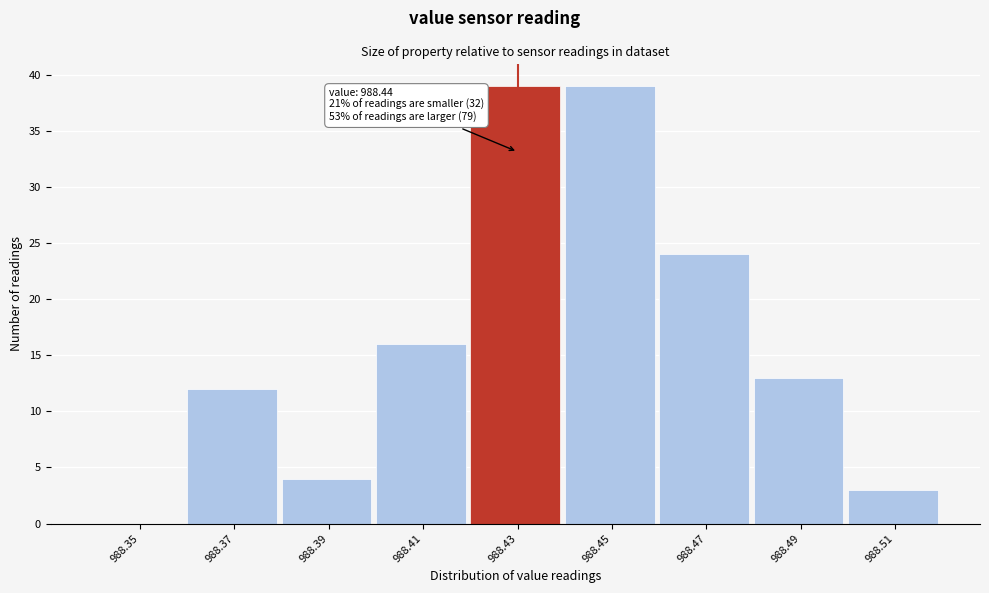

Reading right to left, transcribe all the data shown in this chart.

988.51=3	988.49=13	988.47=24	988.45=39	988.43=39	988.41=16	988.39=4	988.37=12	988.35=0